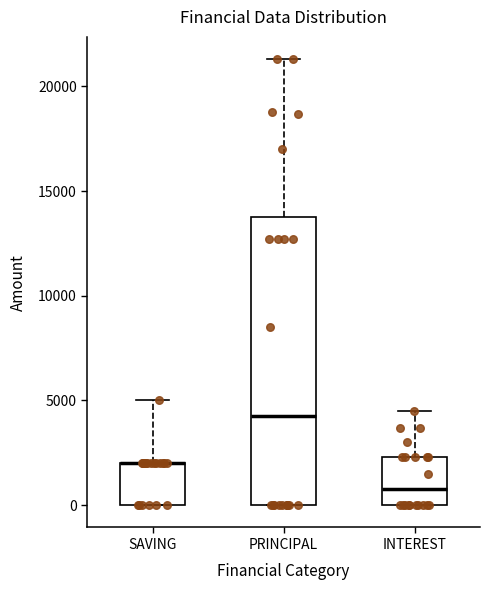

Where is the upper edge of the box for SAVING on the y-axis? The values are not printed on the chart, so give them approximately, as read against the axis.

2000